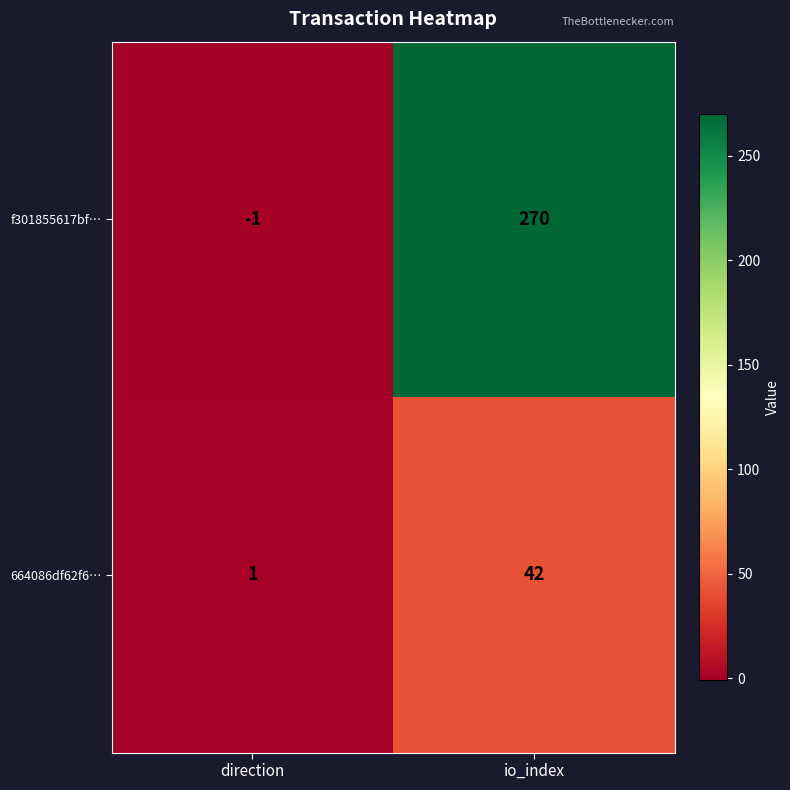

At how many categories does at least one series exceed 182?

1